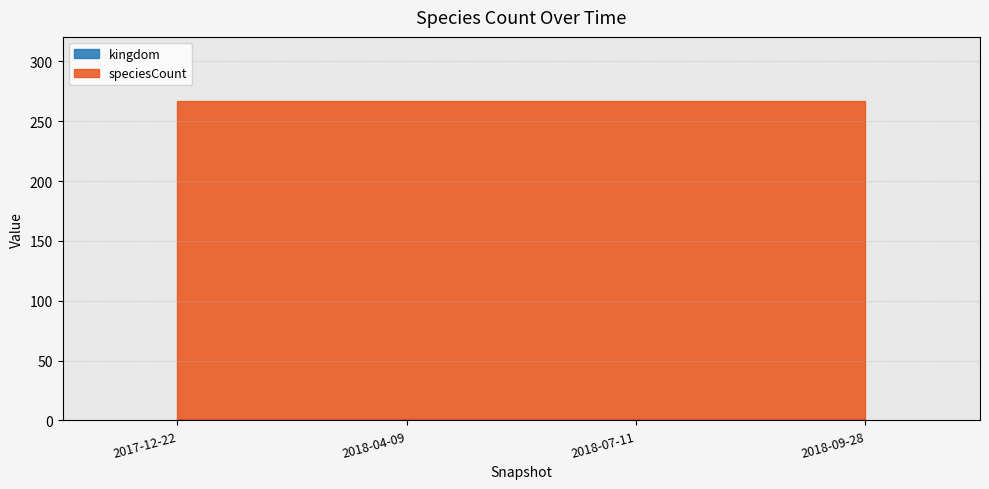

Rank the series by their average value, from lowest to highest.

kingdom, speciesCount